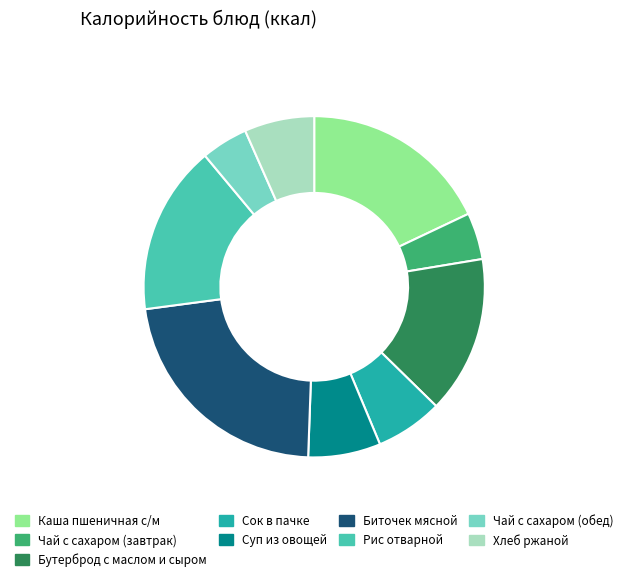

Is it true that Хлеб ржаной is 7% of the pie?

True